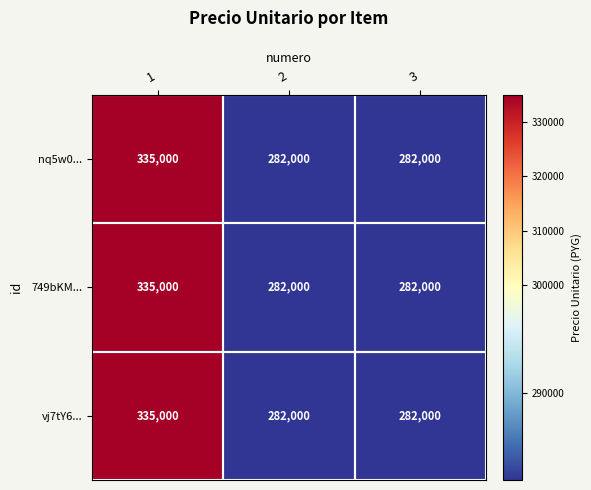

Count the vj7tY6... values in the range 282000 to 335000.

3